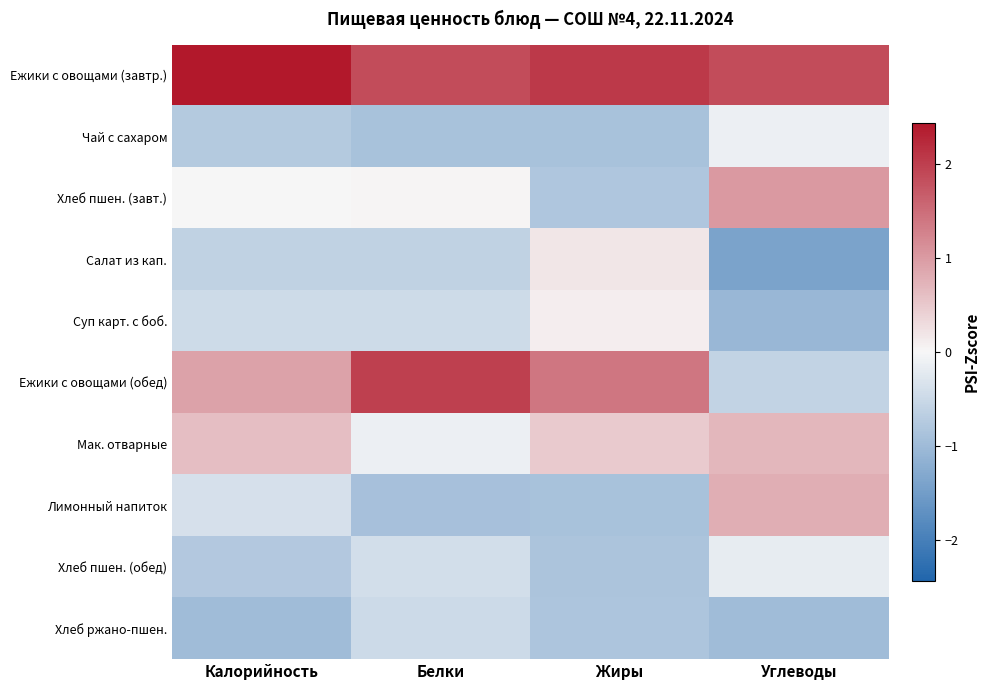

Rank the series by their maximum value, from lowest to highest.

Хлеб ржано-пшен., Хлеб пшен. (обед), Чай с сахаром, Суп карт. с боб., Салат из кап., Мак. отварные, Лимонный напиток, Хлеб пшен. (завт.), Ежики с овощами (обед), Ежики с овощами (завтр.)